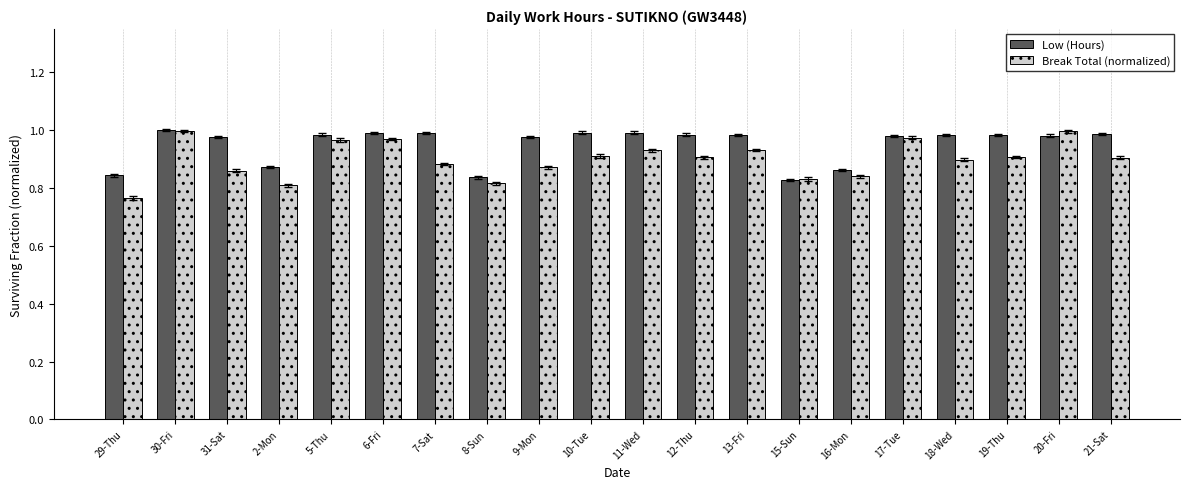

Count the number of data series in this chart.

2